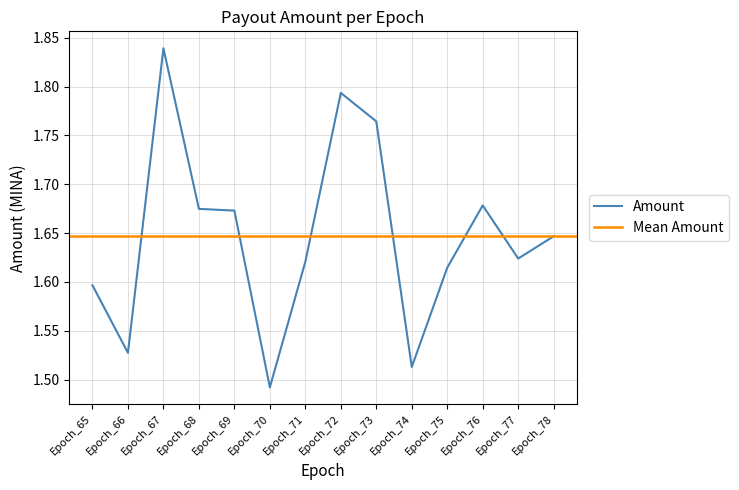

Does the chart have visible grid lines?

Yes